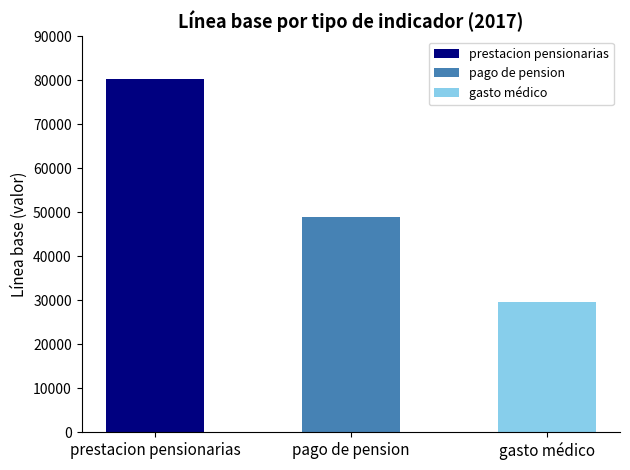

At which category is the sum across all series the highest?

prestacion pensionarias